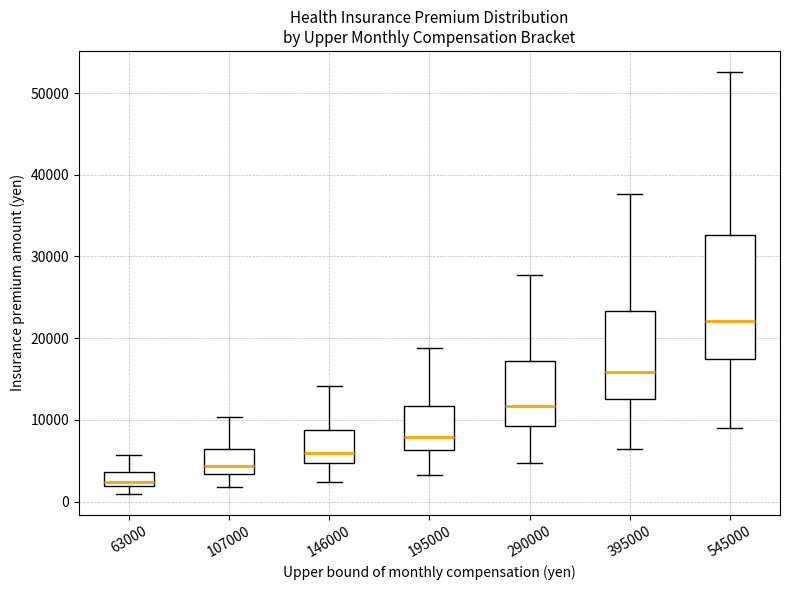

Which box is the tallest, from its lower edge to its upper edge?

545000